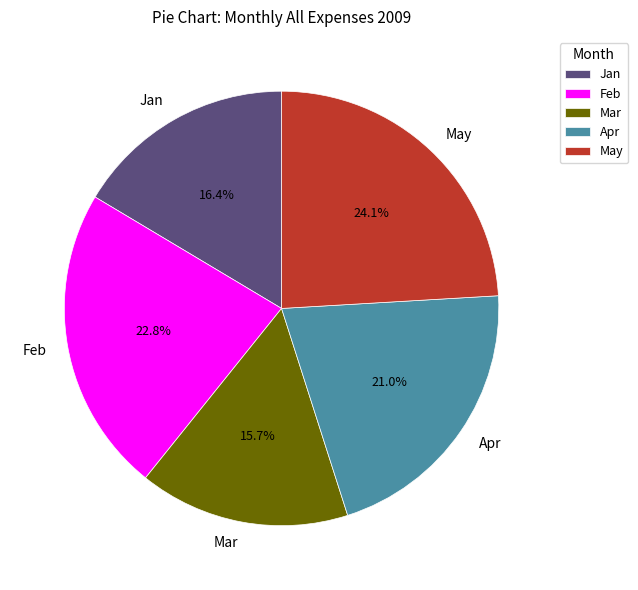

Rank the categories by value from lowest to highest.

Mar, Jan, Apr, Feb, May